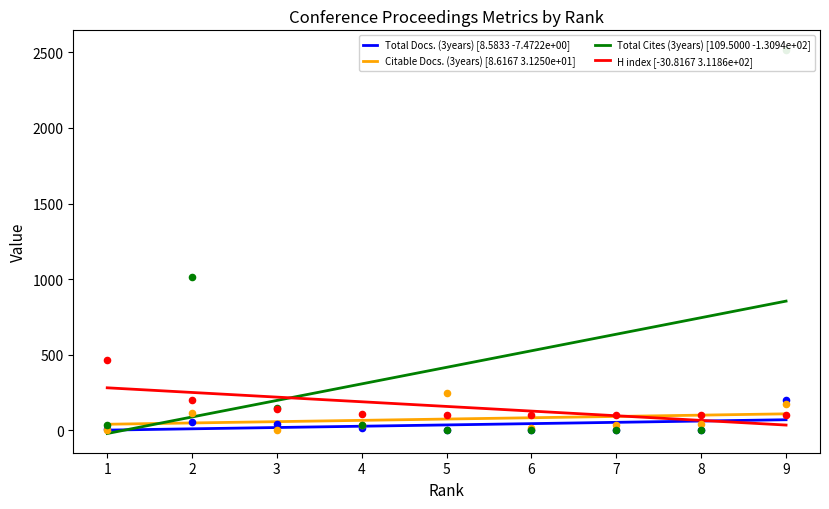

Which series has the largest Y range (max minus min)?

Total Cites (3years) [109.5000 -1.3094e+02]